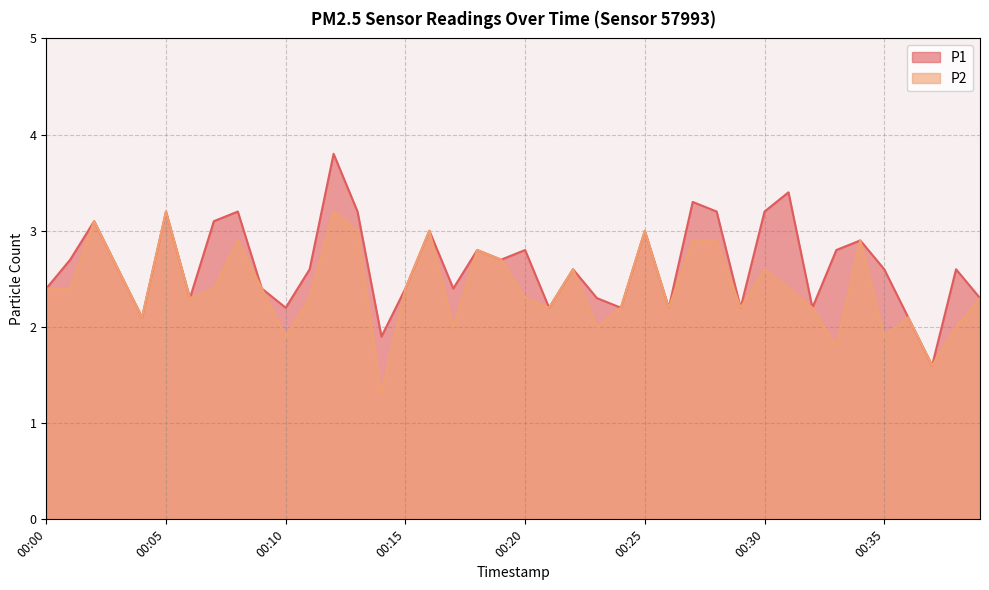

How many lines are shown in the chart?

2